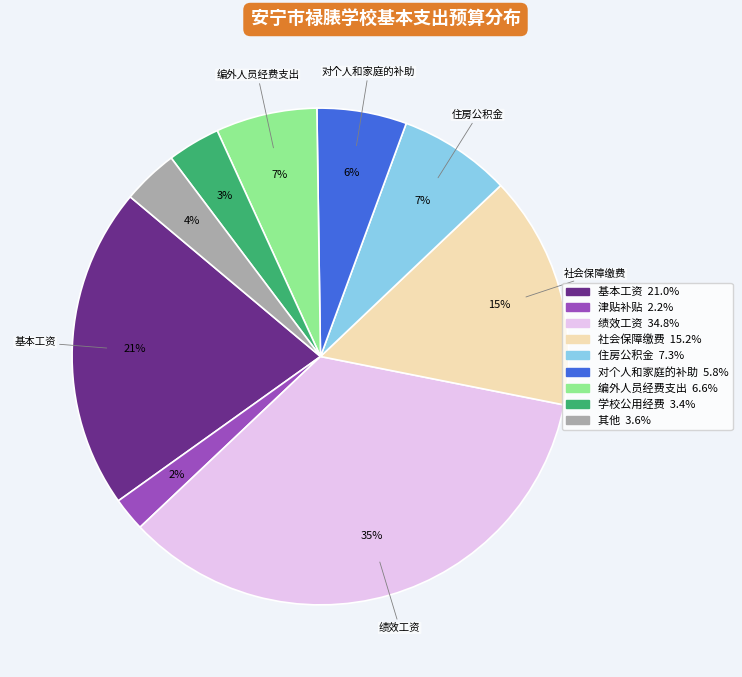

To the nearest percent, what is the average slice percentage?

11%